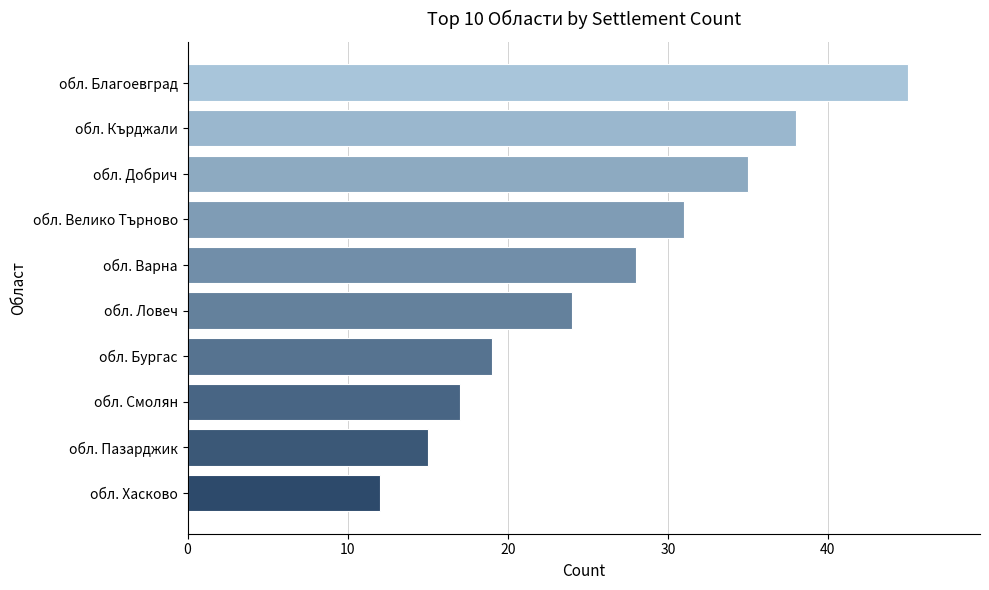

Reading bottom to top, extract all data points from this chart.

обл. Хасково=12	обл. Пазарджик=15	обл. Смолян=17	обл. Бургас=19	обл. Ловеч=24	обл. Варна=28	обл. Велико Търново=31	обл. Добрич=35	обл. Кърджали=38	обл. Благоевград=45